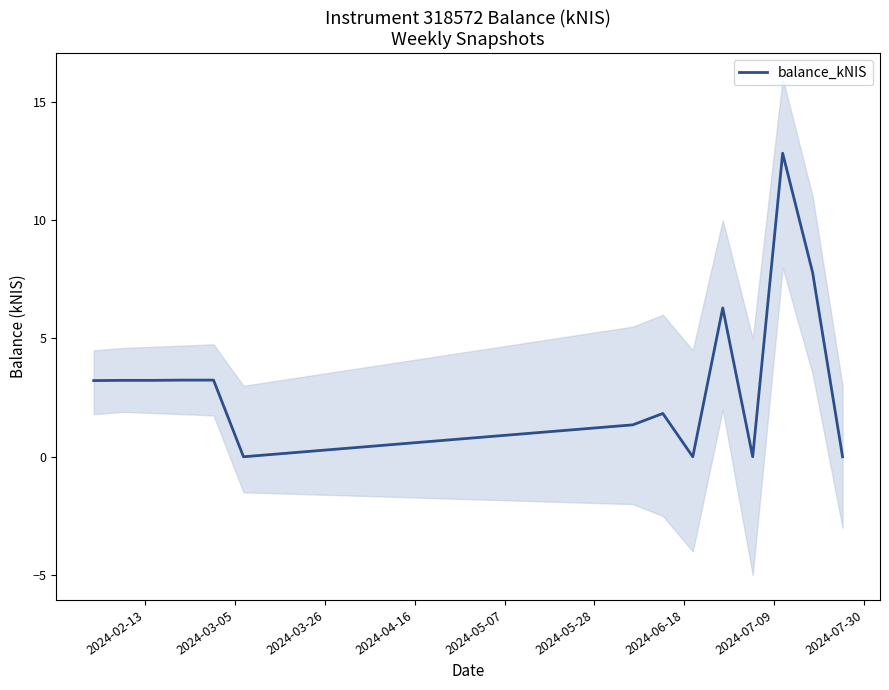

Is this an area chart (filled region under the line)?

No